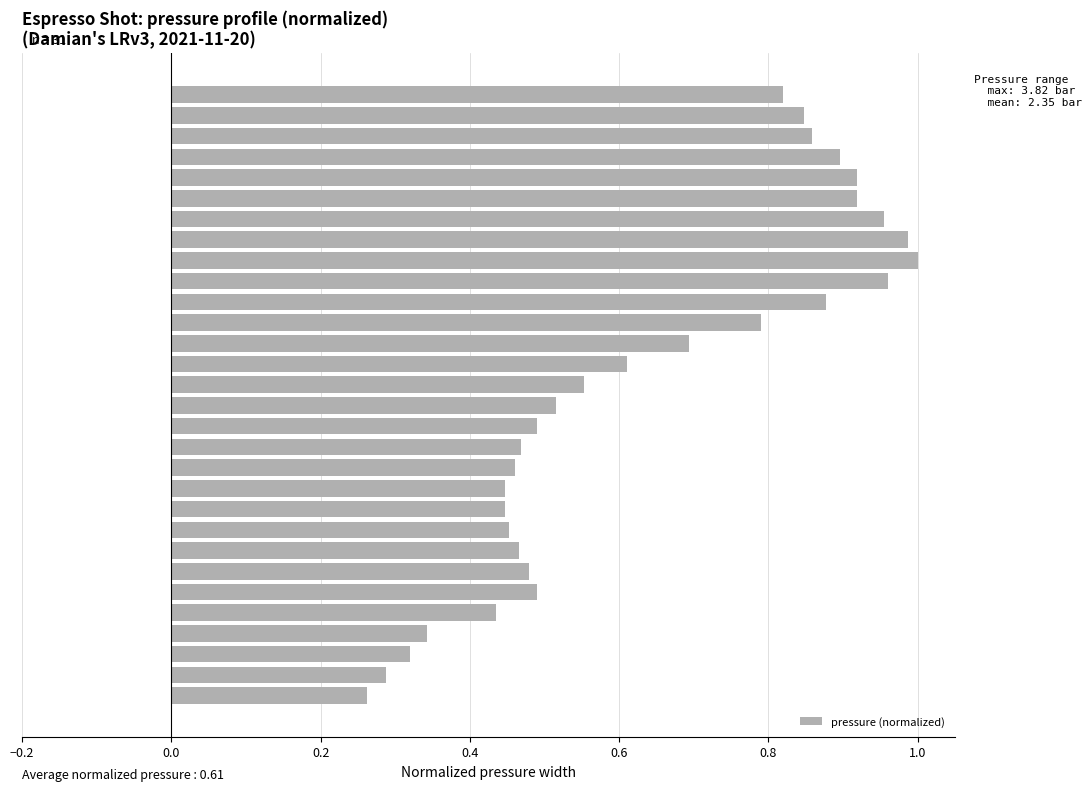

What is the sum of all values?

19.0